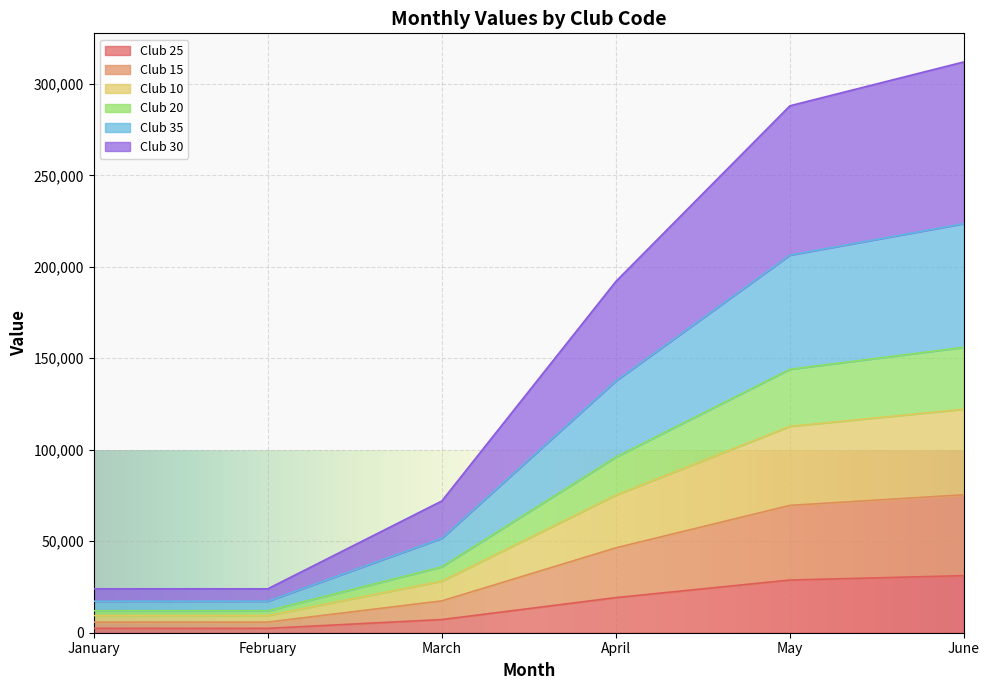

At which category does the chart reach its minimum across all series?

January